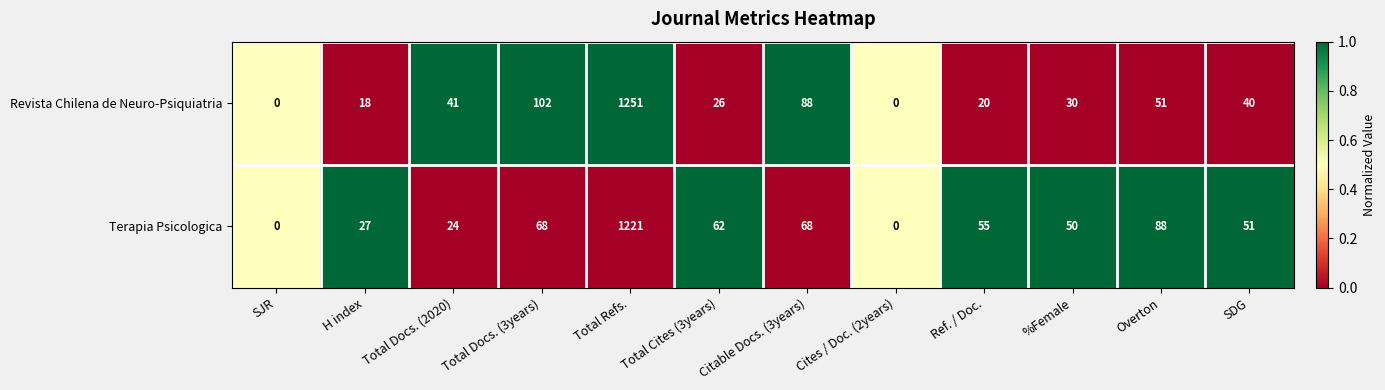

Between Citable Docs. (3years) and %Female, which series saw the biggest shift?

Revista Chilena de Neuro-Psiquiatria